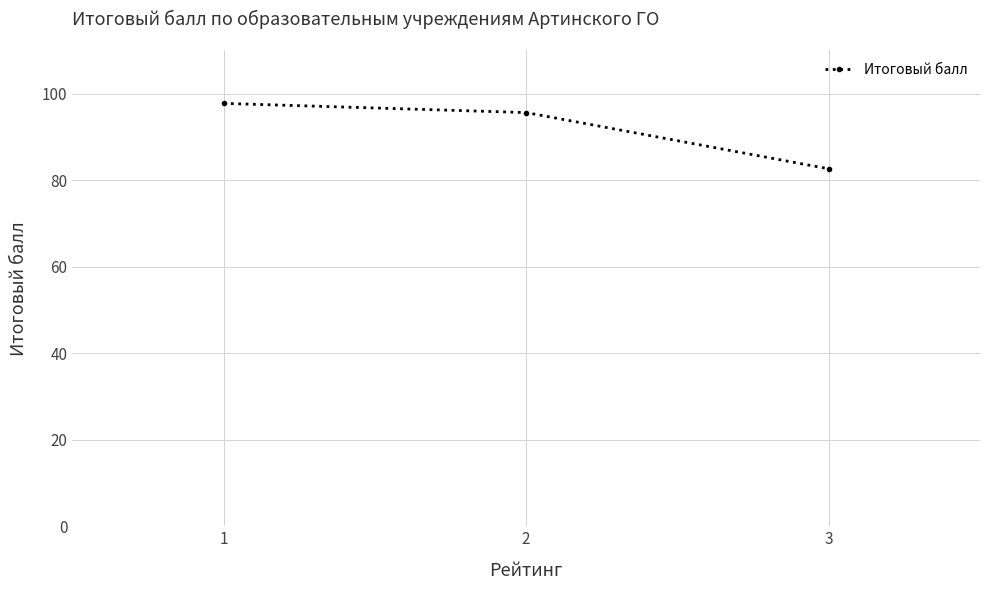

What is the sum of the values at 1 and 2?

193.3